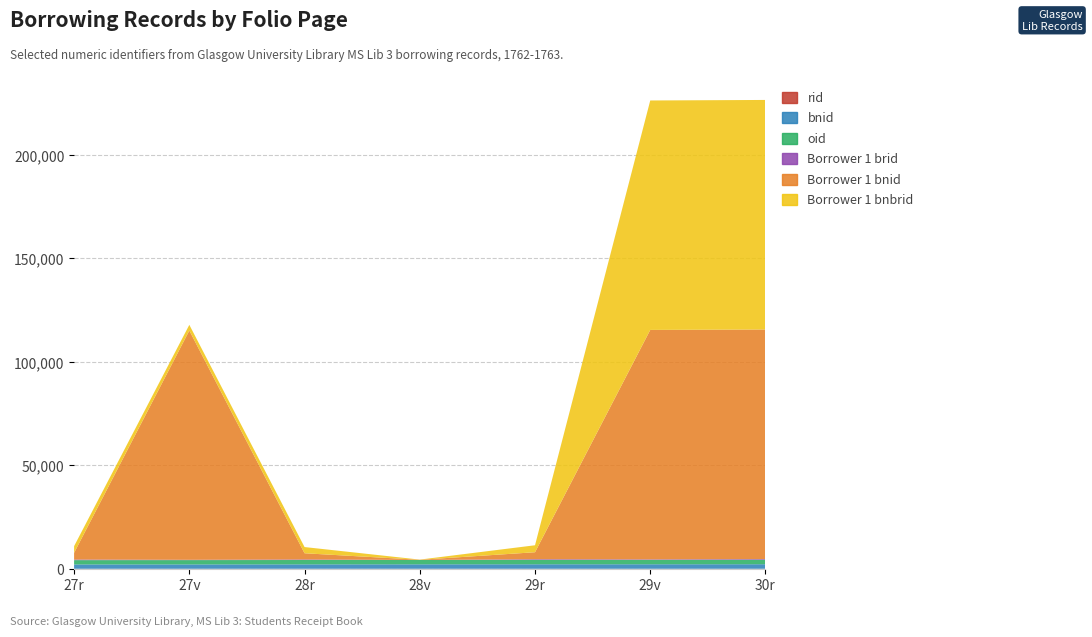

Reading left to right, what are all the values shown in this chart?

rid: 27r=2	27v=2	28r=2	28v=2	29r=2	29v=2	30r=2
bnid: 27r=2086	27v=2095	28r=2123	28v=2141	29r=2163	29v=2167	30r=2189
oid: 27r=2086	27v=2094	28r=2116	28v=2111	29r=2149	29v=2132	30r=2189
Borrower 1 brid: 27r=292	27v=155	28r=260	28v=1	29r=315	29v=248	30r=323
Borrower 1 bnid: 27r=3237	27v=110819	28r=3000	28v=89	29r=3369	29v=110912	30r=110963
Borrower 1 bnbrid: 27r=3237	27v=2759	28r=3000	28v=89	29r=3369	29v=110912	30r=110963